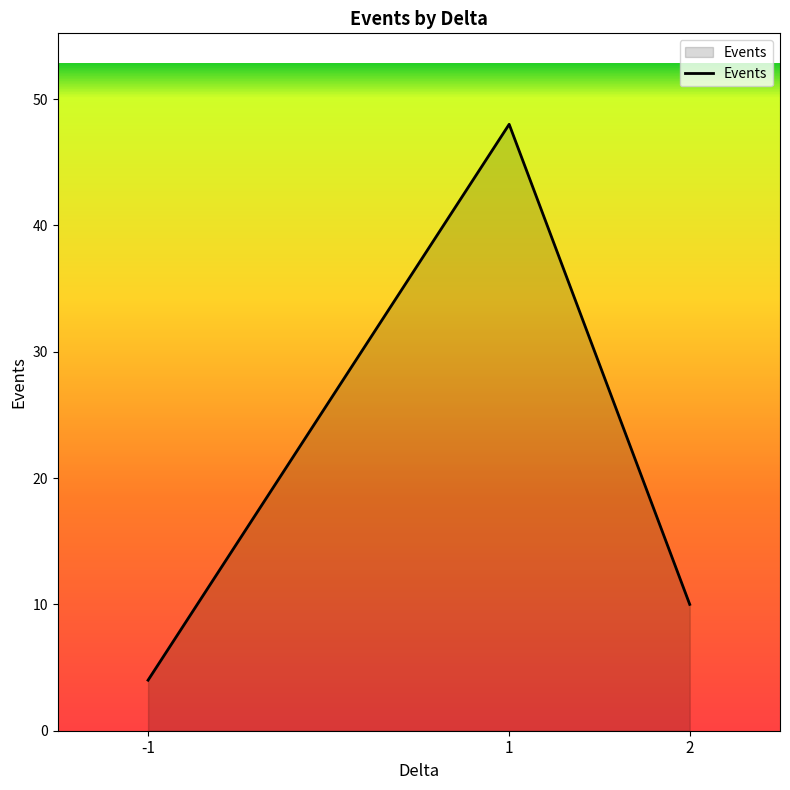

Which has a higher value, 2 or 1?

1